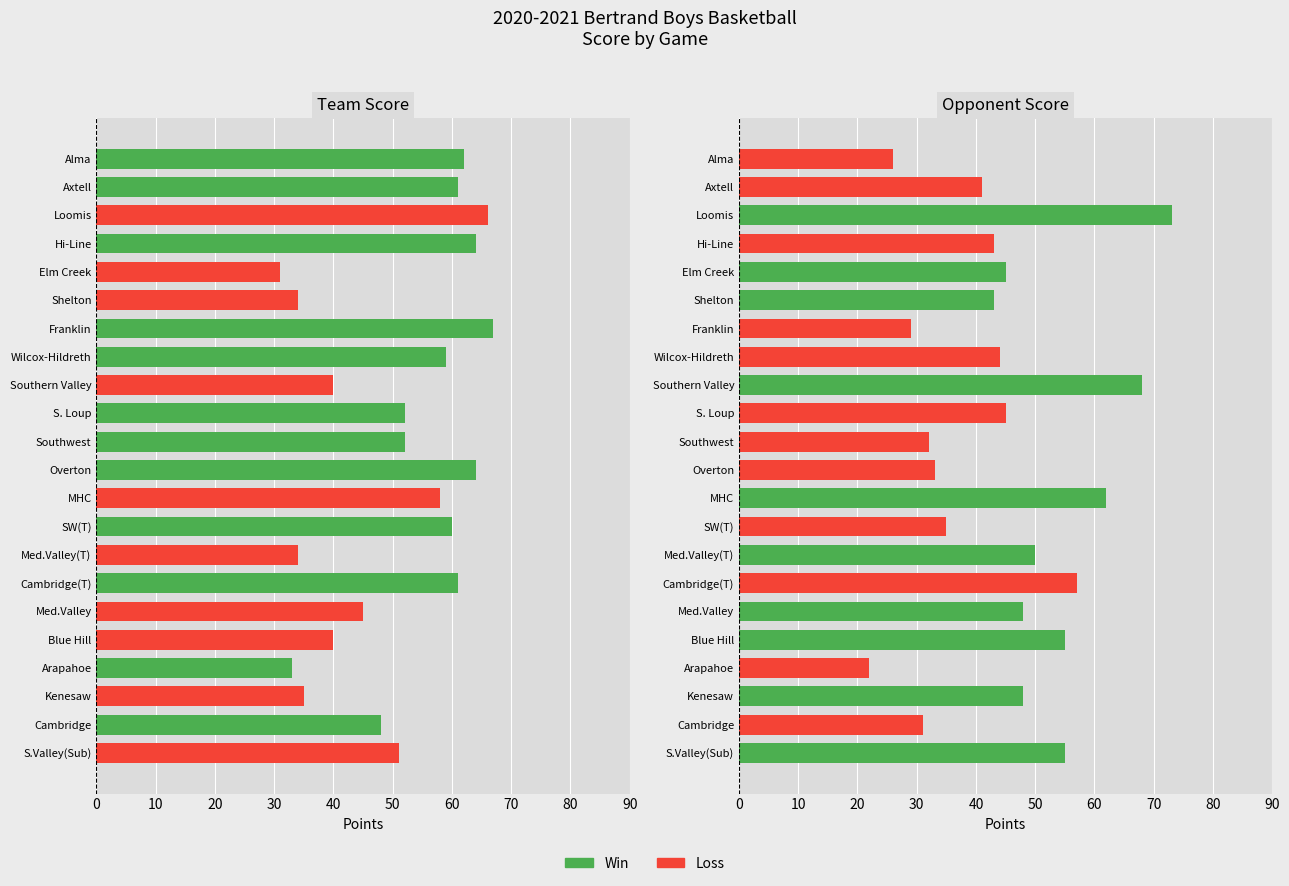

Does the chart contain any negative values?

No